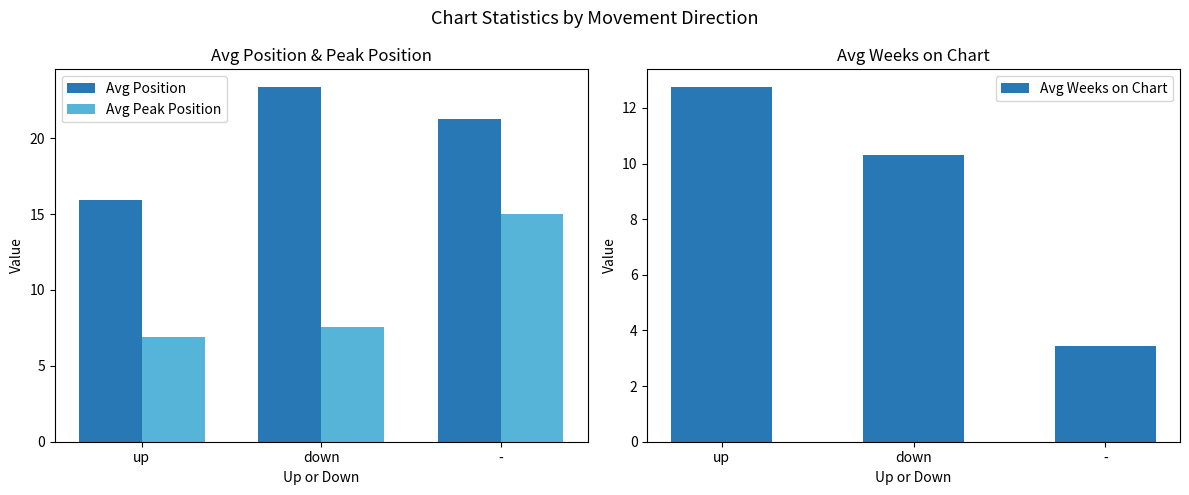

At how many categories does at least one series exceed 17?

2